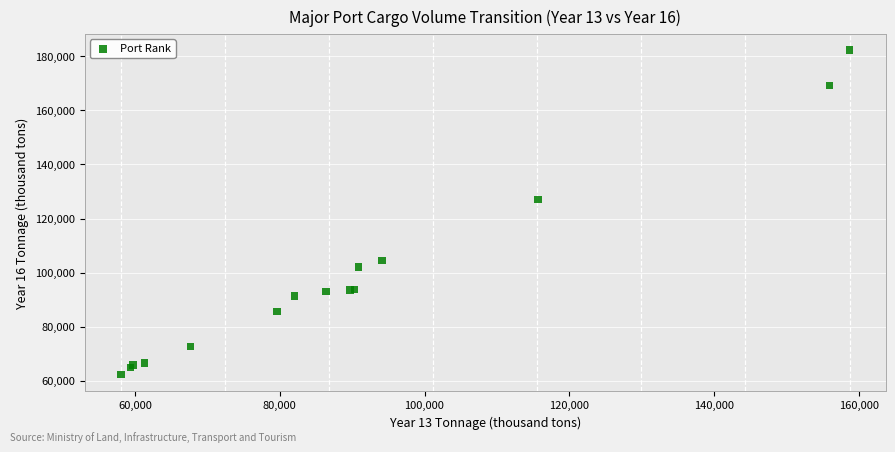

What Y value in the scatter plot is closest to 122295?

126960